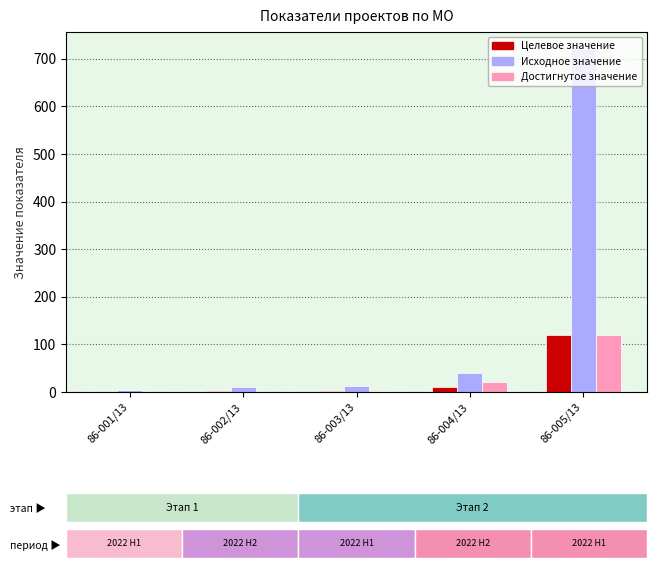

At which label is Достигнутое значение closest to 60?

86-004/13